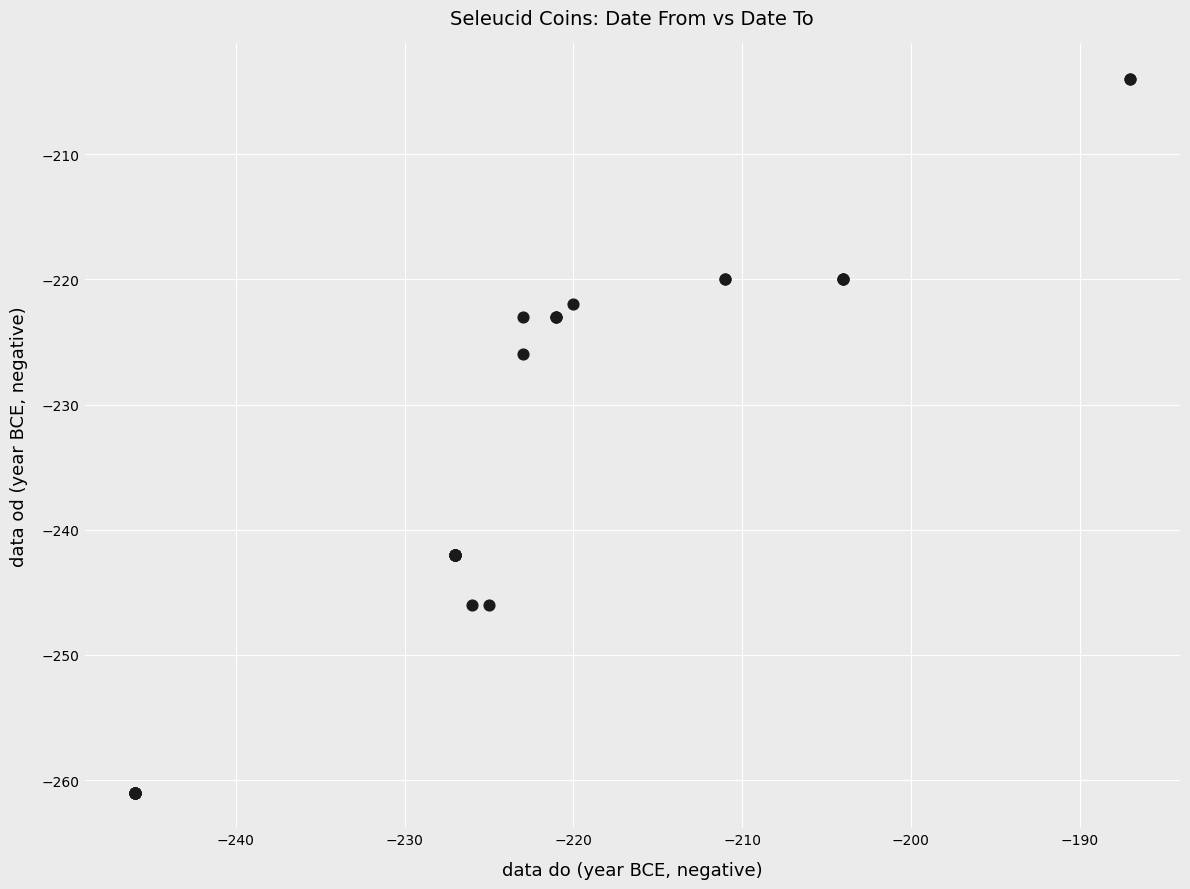

What Y value in the scatter plot is closest to -232?

-226